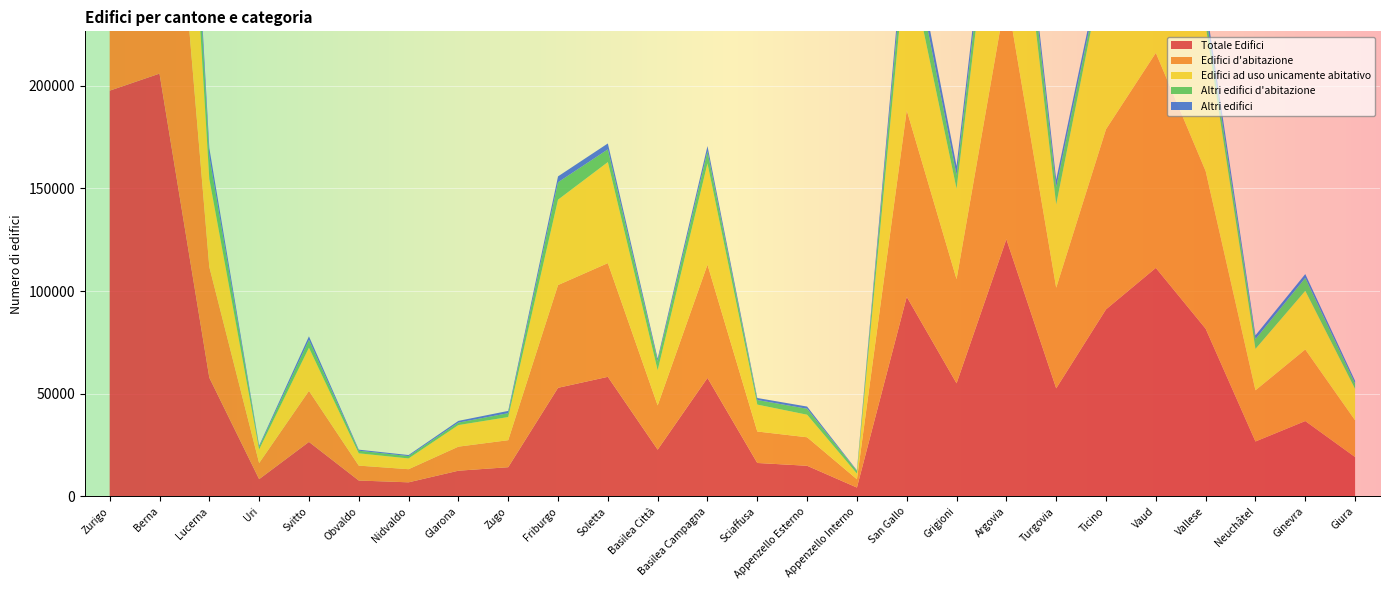

Reading right to left, list all the values displayed in this chart.

Totale Edifici: Giura=19198	Ginevra=36728	Neuchâtel=26774	Vallese=81687	Vaud=111306	Ticino=91109	Turgovia=52649	Argovia=125279	Grigioni=55088	San Gallo=97221	Appenzello Interno=4344	Appenzello Esterno=14949	Sciaffusa=16315	Basilea Campagna=57735	Basilea Città=22801	Soletta=58262	Friburgo=52910	Zugo=14253	Glarona=12544	Nidvaldo=6890	Obvaldo=7767	Svitto=26566	Uri=8433	Lucerna=57843	Berna=205908	Zurigo=197608
Edifici d'abitazione: Giura=17897	Ginevra=34851	Neuchâtel=24919	Vallese=76768	Vaud=104697	Ticino=87714	Turgovia=48997	Argovia=119527	Grigioni=50710	San Gallo=90819	Appenzello Interno=4042	Appenzello Esterno=13883	Sciaffusa=15325	Basilea Campagna=55175	Basilea Città=21539	Soletta=55378	Friburgo=50045	Zugo=13158	Glarona=11720	Nidvaldo=6391	Obvaldo=7259	Svitto=24851	Uri=7843	Lucerna=53933	Berna=193260	Zurigo=186851
Edifici ad uso unicamente abitativo: Giura=15277	Ginevra=28551	Neuchâtel=20159	Vallese=70861	Vaud=87431	Ticino=84838	Turgovia=40539	Argovia=105486	Grigioni=44030	San Gallo=77815	Appenzello Interno=2747	Appenzello Esterno=10976	Sciaffusa=13102	Basilea Campagna=49245	Basilea Città=17083	Soletta=49185	Friburgo=41567	Zugo=11261	Glarona=10507	Nidvaldo=5249	Obvaldo=5993	Svitto=21026	Uri=6635	Lucerna=42818	Berna=156722	Zurigo=160175
Altri edifici d'abitazione: Giura=2620	Ginevra=6300	Neuchâtel=4760	Vallese=5907	Vaud=17266	Ticino=2876	Turgovia=8458	Argovia=14041	Grigioni=6680	San Gallo=13004	Appenzello Interno=1295	Appenzello Esterno=2907	Sciaffusa=2223	Basilea Campagna=5930	Basilea Città=4456	Soletta=6193	Friburgo=8478	Zugo=1897	Glarona=1213	Nidvaldo=1142	Obvaldo=1266	Svitto=3825	Uri=1208	Lucerna=11115	Berna=36538	Zurigo=26676
Altri edifici: Giura=1301	Ginevra=1877	Neuchâtel=1855	Vallese=4919	Vaud=6609	Ticino=3395	Turgovia=3652	Argovia=5752	Grigioni=4378	San Gallo=6402	Appenzello Interno=302	Appenzello Esterno=1066	Sciaffusa=990	Basilea Campagna=2560	Basilea Città=1262	Soletta=2884	Friburgo=2865	Zugo=1095	Glarona=824	Nidvaldo=499	Obvaldo=508	Svitto=1715	Uri=590	Lucerna=3910	Berna=12648	Zurigo=10757